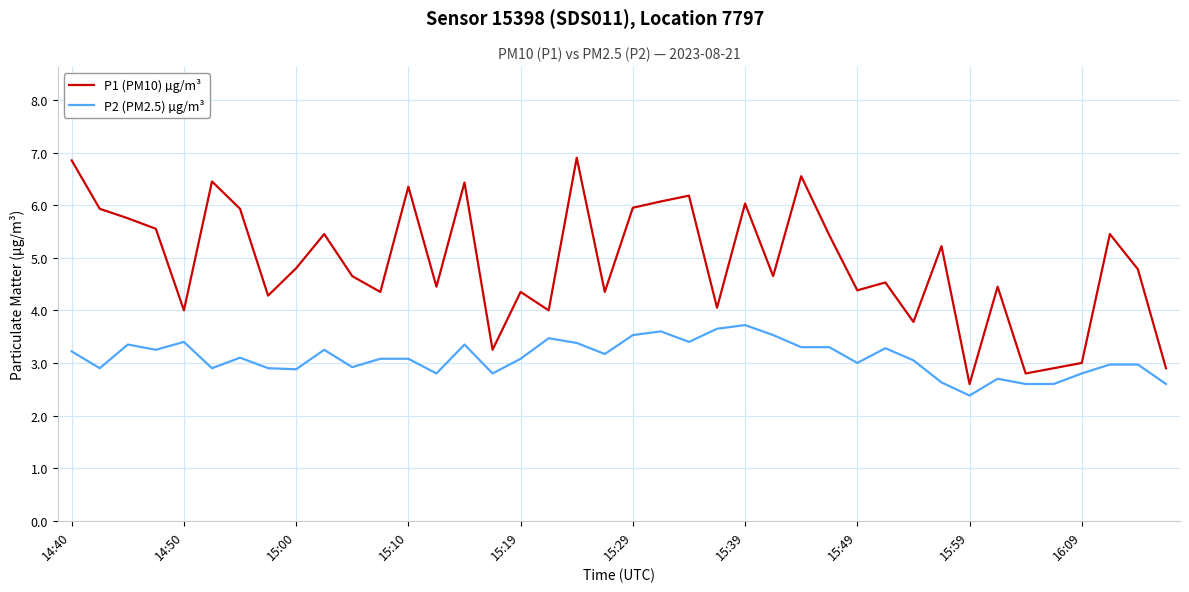

What is the difference between the maximum and minimum values in the P1 (PM10) µg/m³ series?

4.3